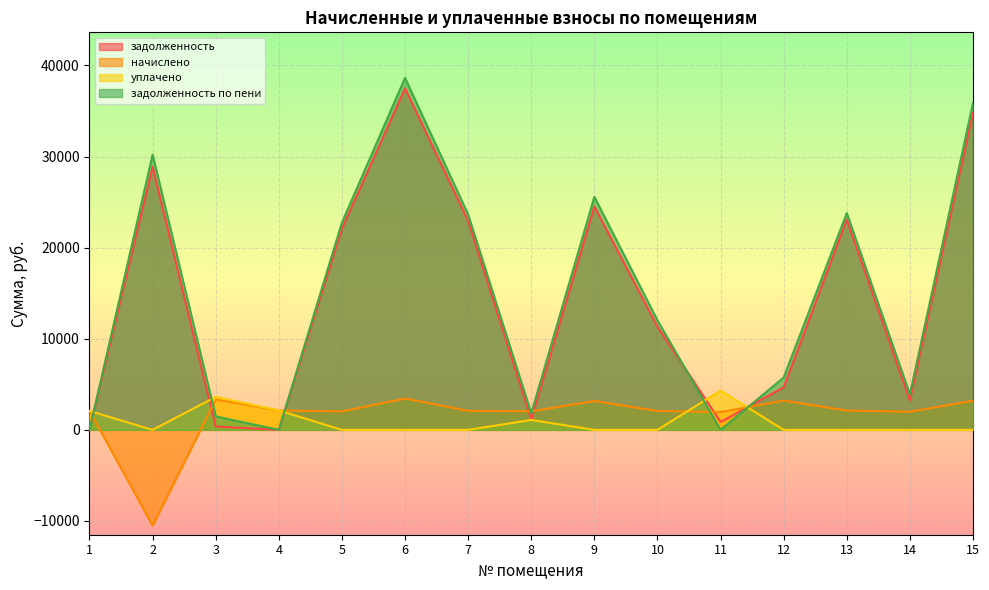

How many values in the задолженность series are below 11331?

7